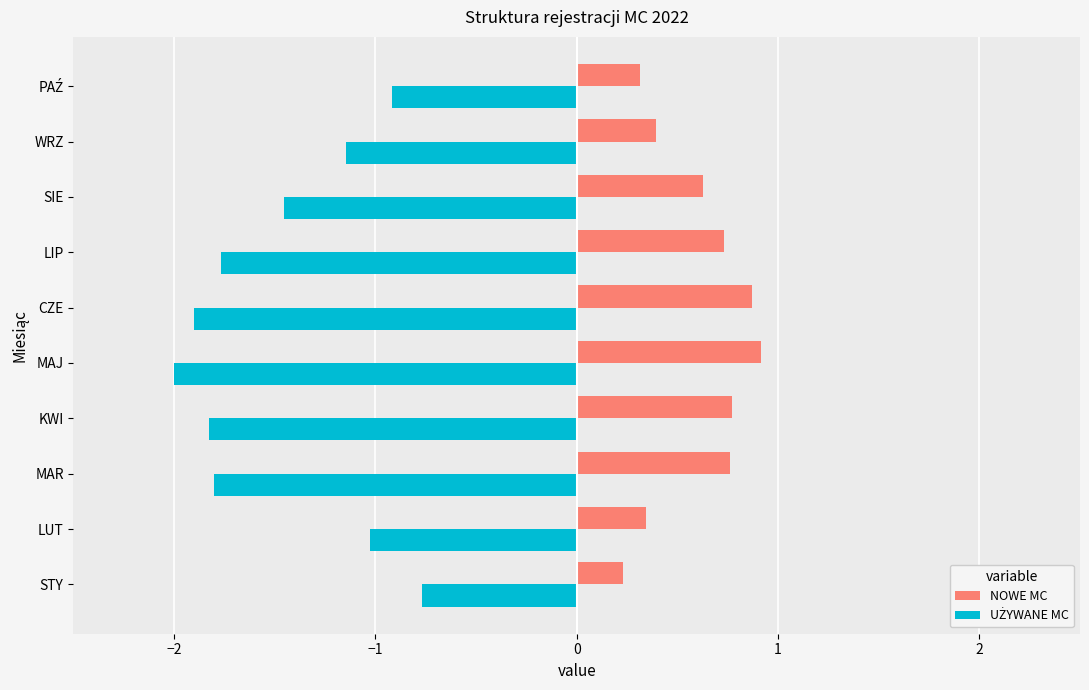

True or false: NOWE MC has a value of 0.9 at CZE.

True